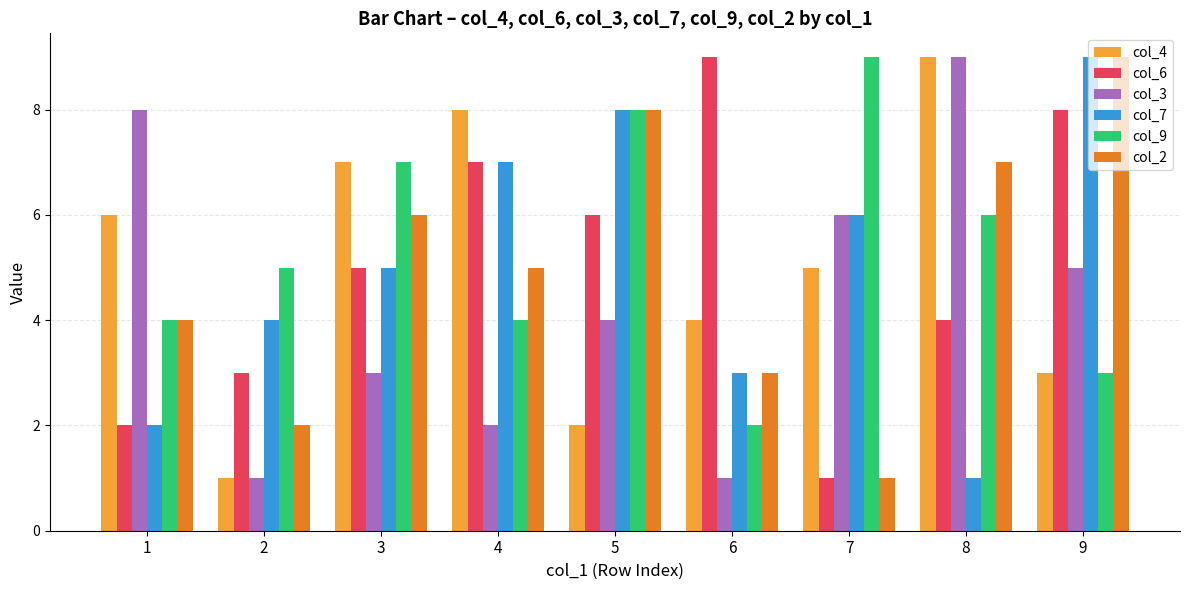

How many categories are shown in the chart?

9